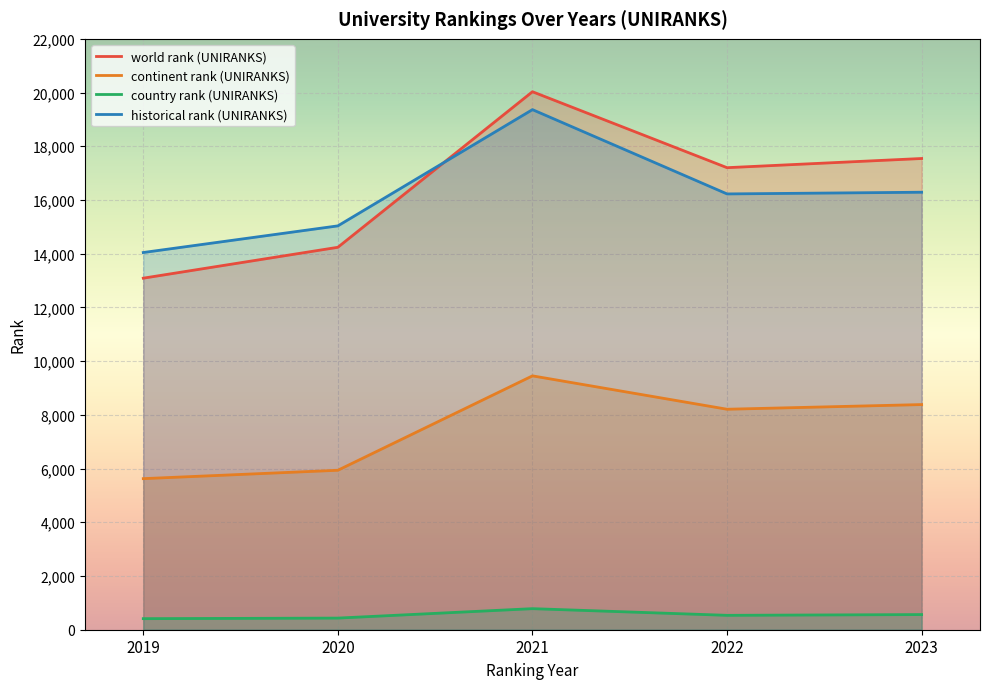

Which series changed the most between 2020 and 2021?

world rank (UNIRANKS)